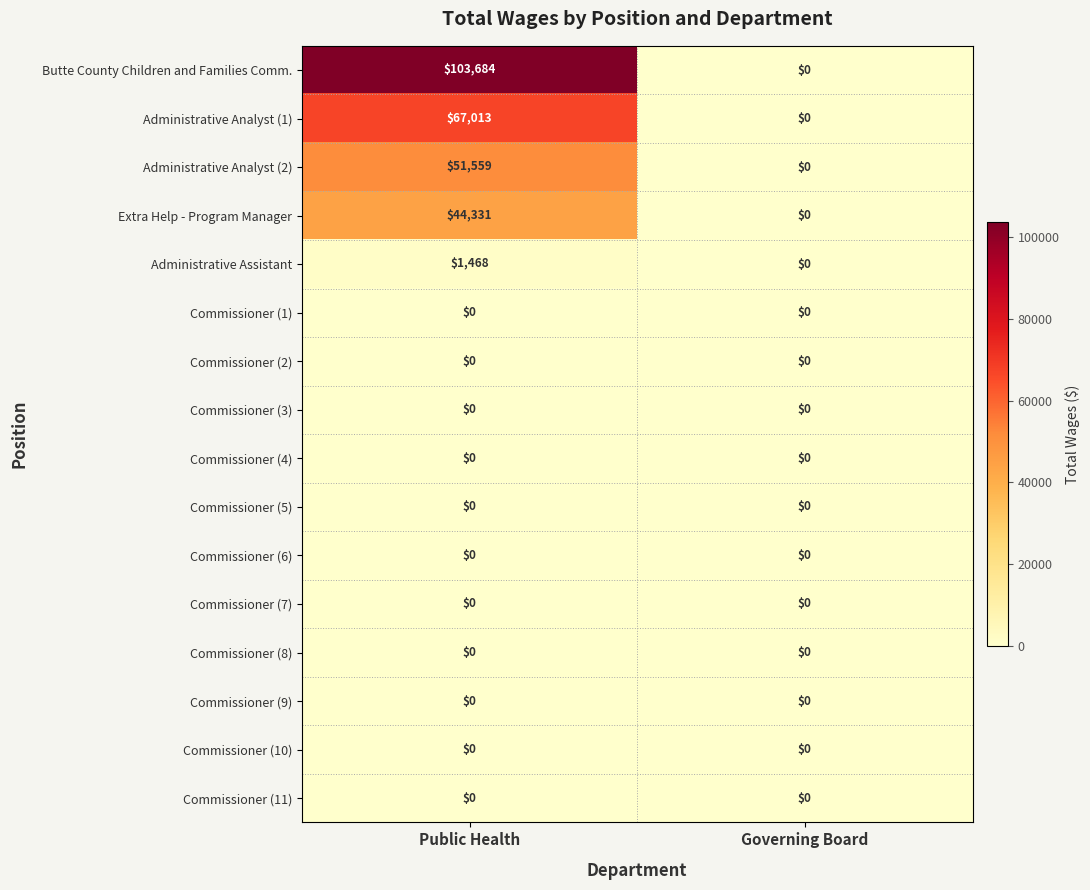

Which series has the largest total across all categories?

Butte County Children and Families Comm.